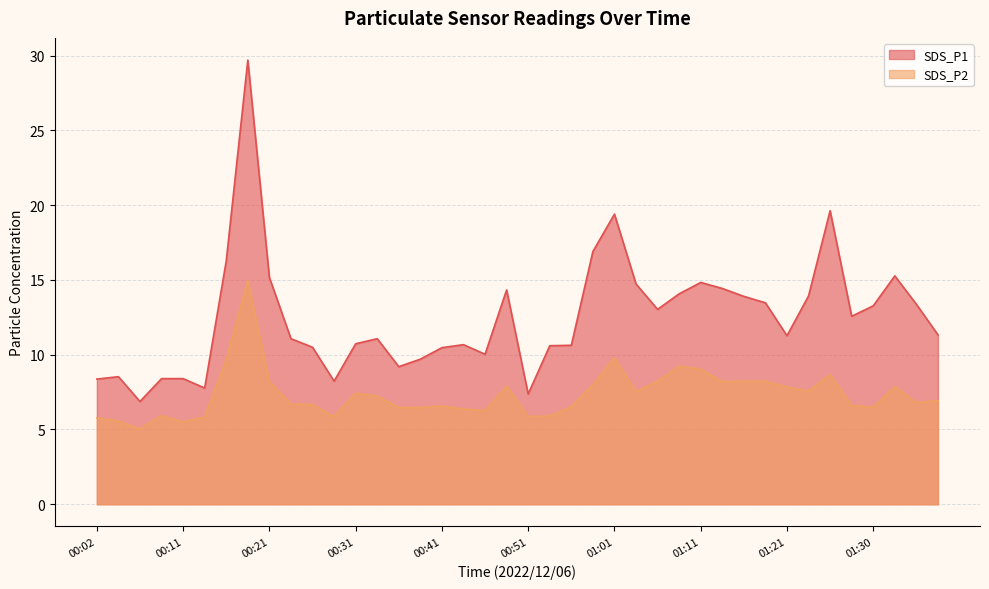

The SDS_P1 series shows 16.6 at 00:56. True or false?

False